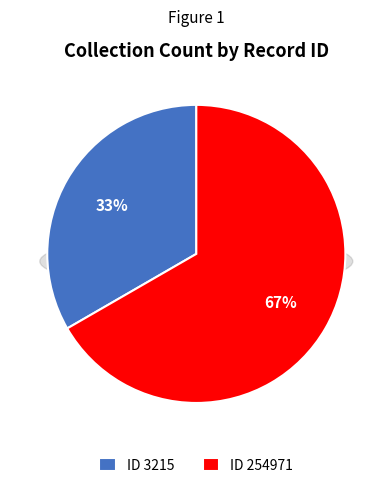

True or false: 3215 accounts for 33% of the total.

True